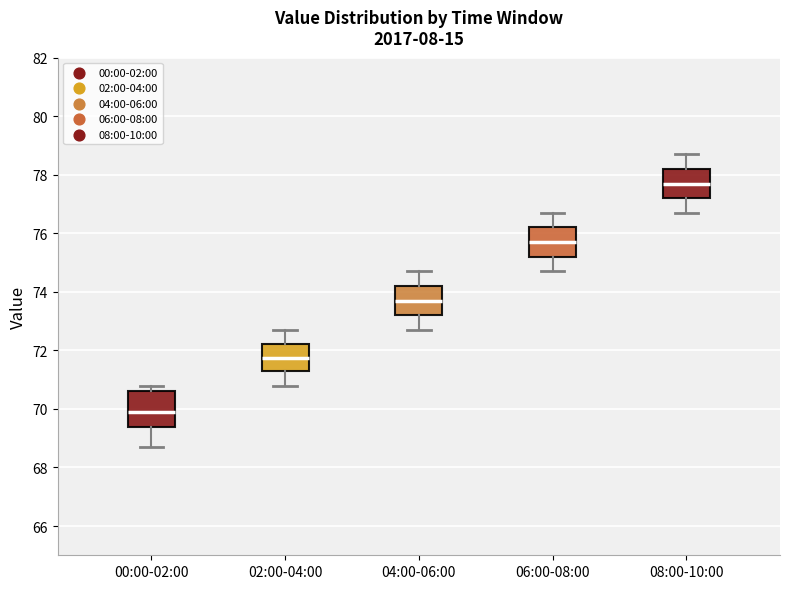

Reading left to right, transcribe this box plot: for each box, give where its median line is, the range the box spans, and where its two whiskers end, as read against the y-axis. The values are not printed on the chart, so give them approximately, as read against the axis.

00:00-02:00: median 70.0, box 69.4 to 70.6, whiskers 68.8 to 70.8
02:00-04:00: median 71.8, box 71.4 to 72.2, whiskers 70.8 to 72.8
04:00-06:00: median 73.8, box 73.2 to 74.2, whiskers 72.8 to 74.8
06:00-08:00: median 75.8, box 75.2 to 76.2, whiskers 74.8 to 76.8
08:00-10:00: median 77.8, box 77.2 to 78.2, whiskers 76.8 to 78.8